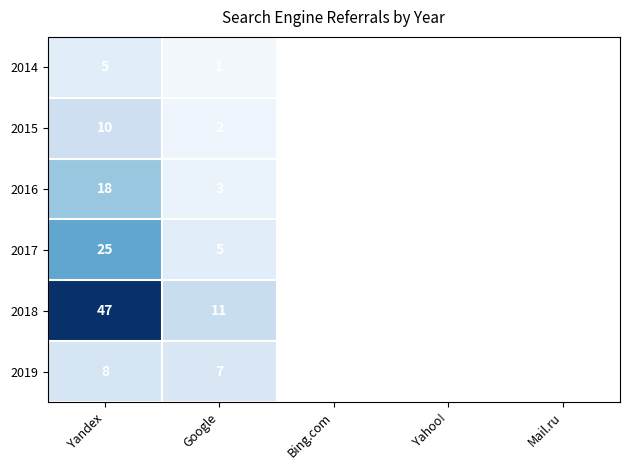

Is the value of 2015 at Yandex greater than the value of 2014 at Yandex?

Yes